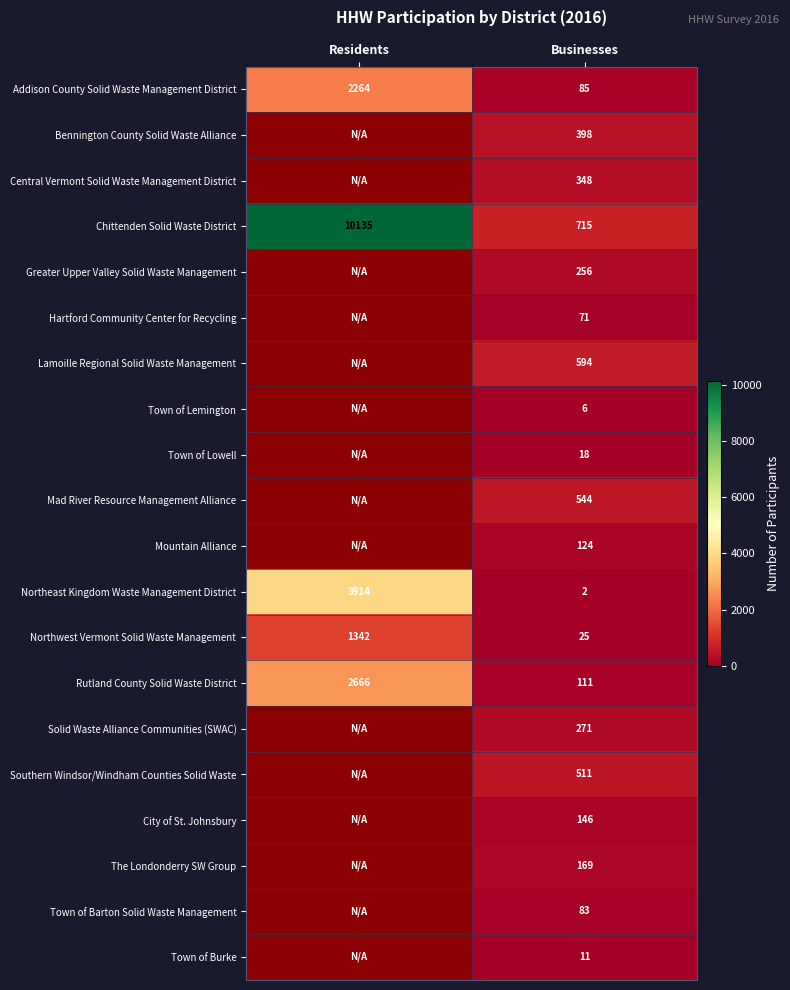

What is the greatest value displayed?

10135.0